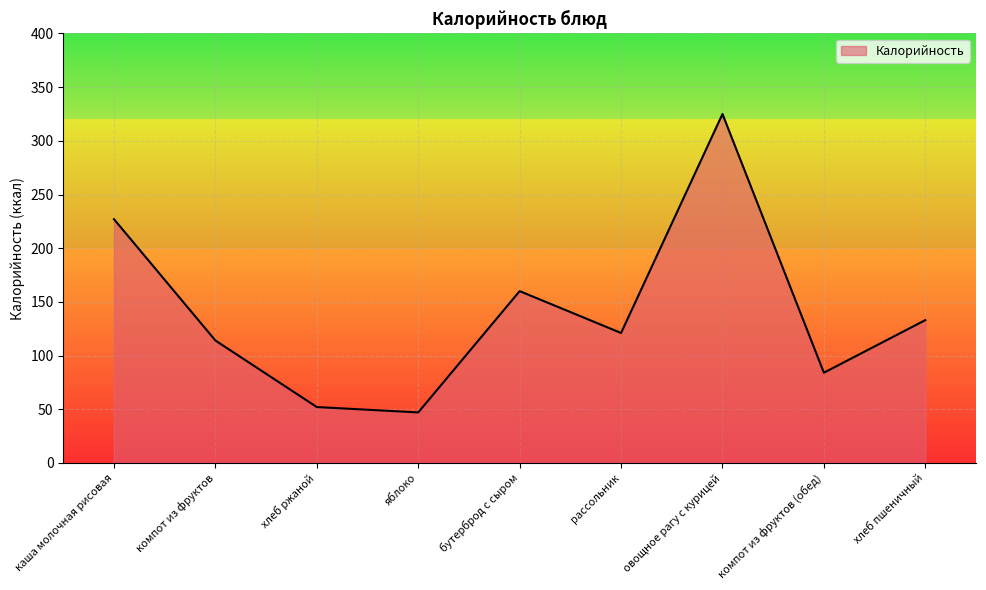

Rank the categories by value from lowest to highest.

яблоко, хлеб ржаной, компот из фруктов (обед), компот из фруктов, рассольник, хлеб пшеничный, бутерброд с сыром, каша молочная рисовая, овощное рагу с курицей